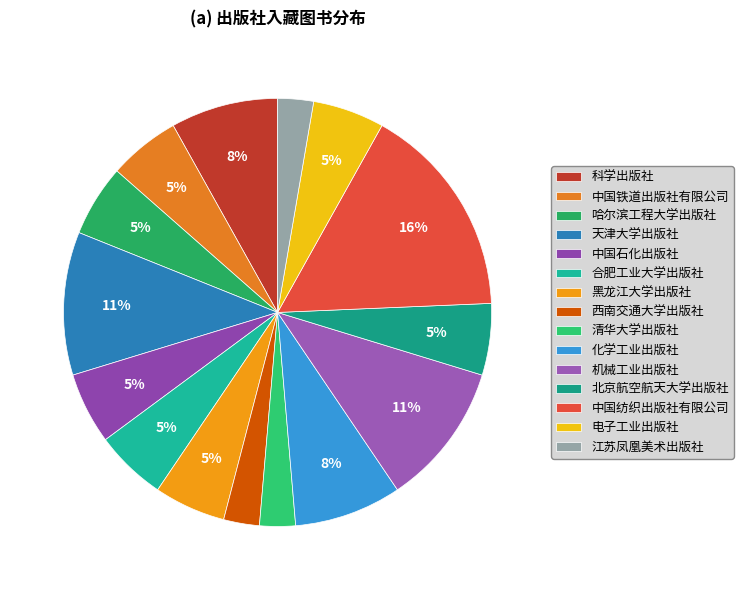

Count the number of slices in the pie.

15